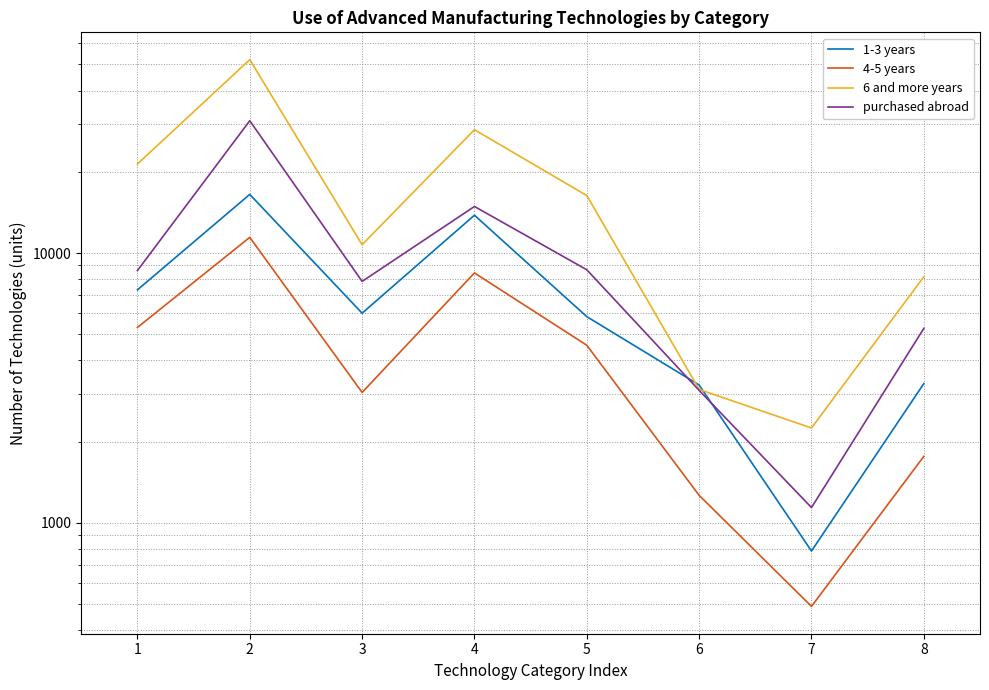

What is the difference between the purchased abroad values at 1 and 8?

3352